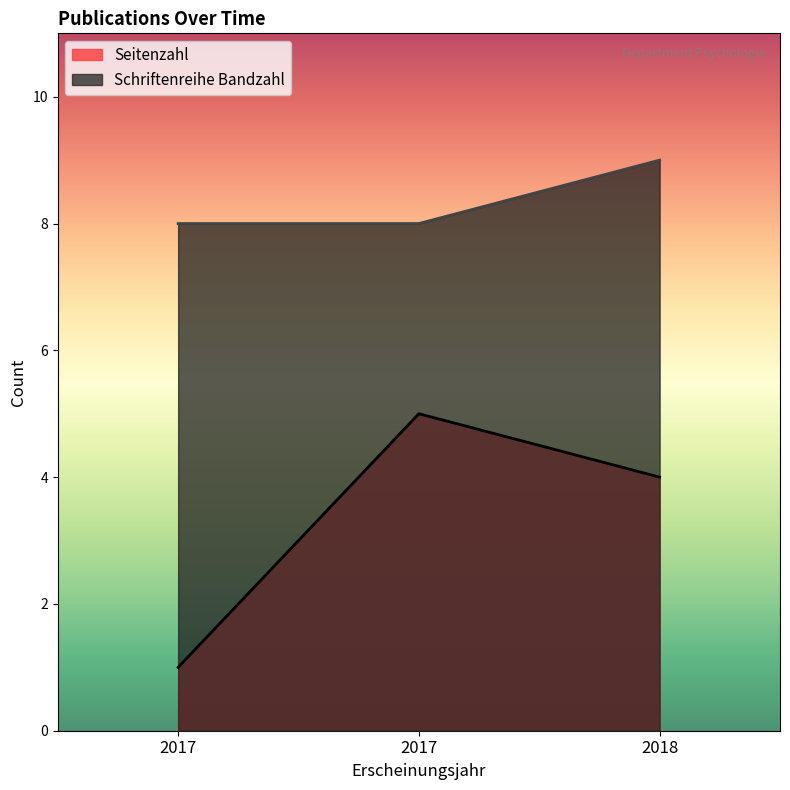

Rank the series at 2018 from lowest to highest value.

Seitenzahl, Schriftenreihe Bandzahl